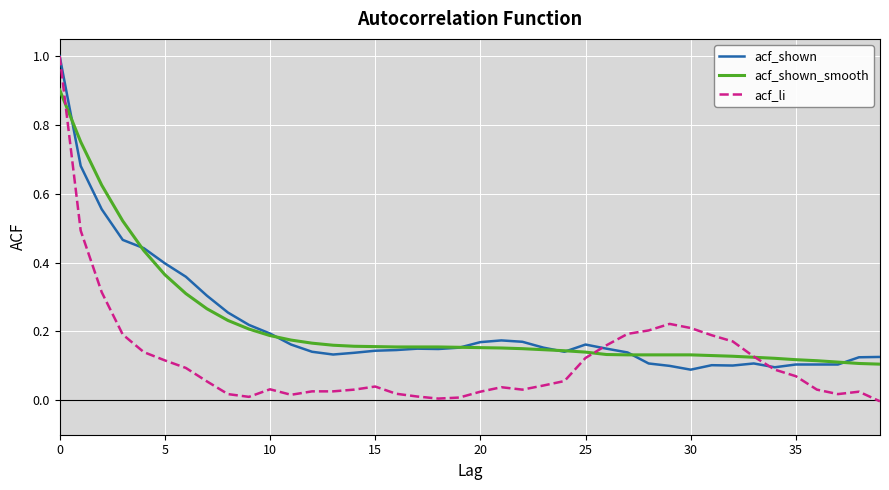

What is the maximum value for acf_shown_smooth?

0.9